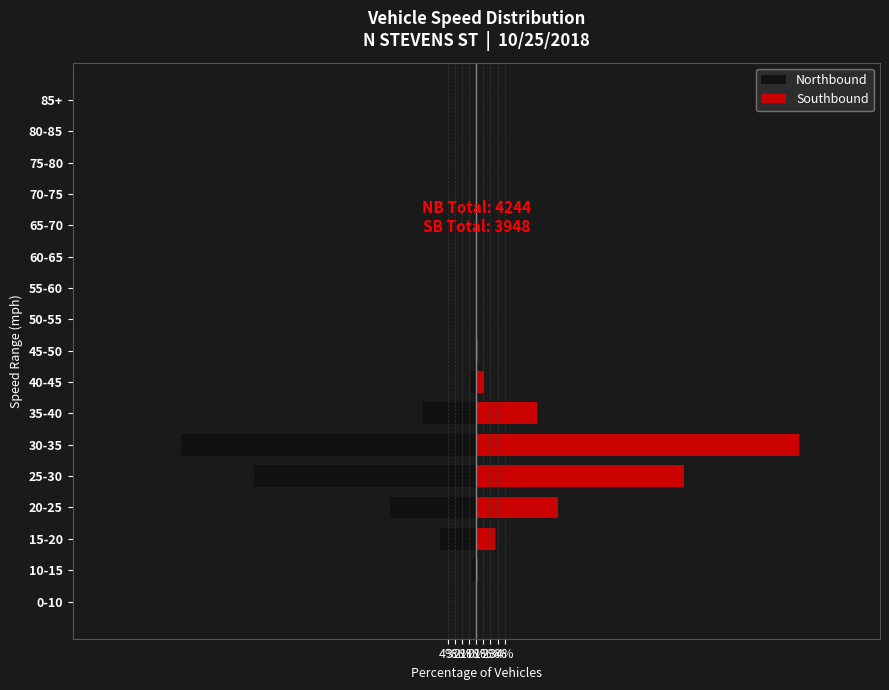

True or false: Southbound has a value of 2.7 at 15-20.

True